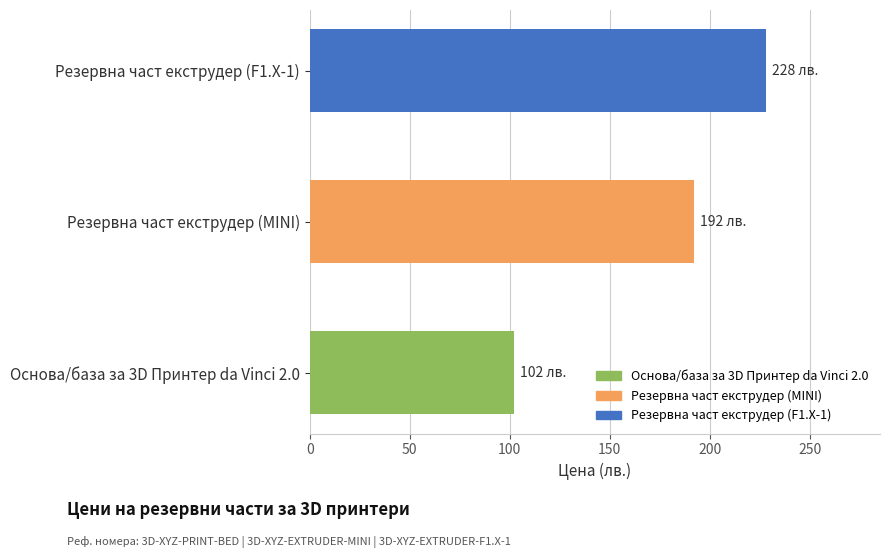

Reading top to bottom, what are all the values shown in this chart?

228	192	102